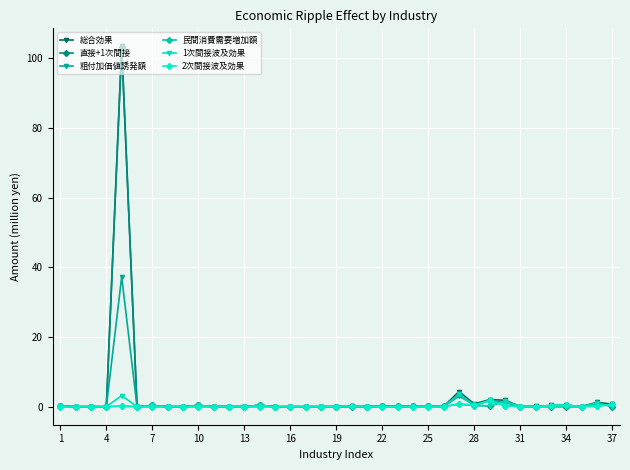

True or false: 2次間接波及効果 has more than 2 points higher than both neighbors.

True